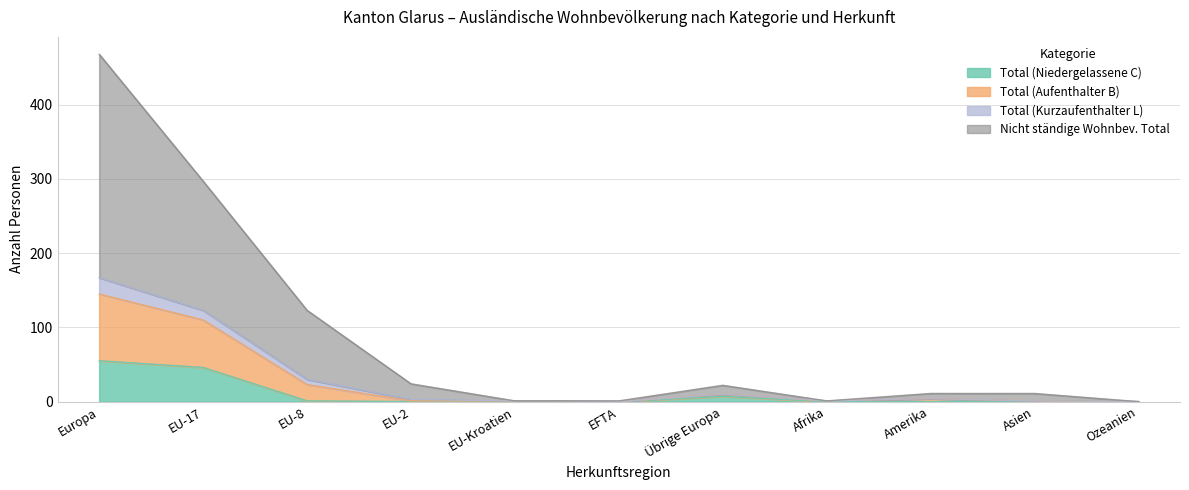

True or false: Total (Aufenthalter B) has a value of 1 at Afrika.

True